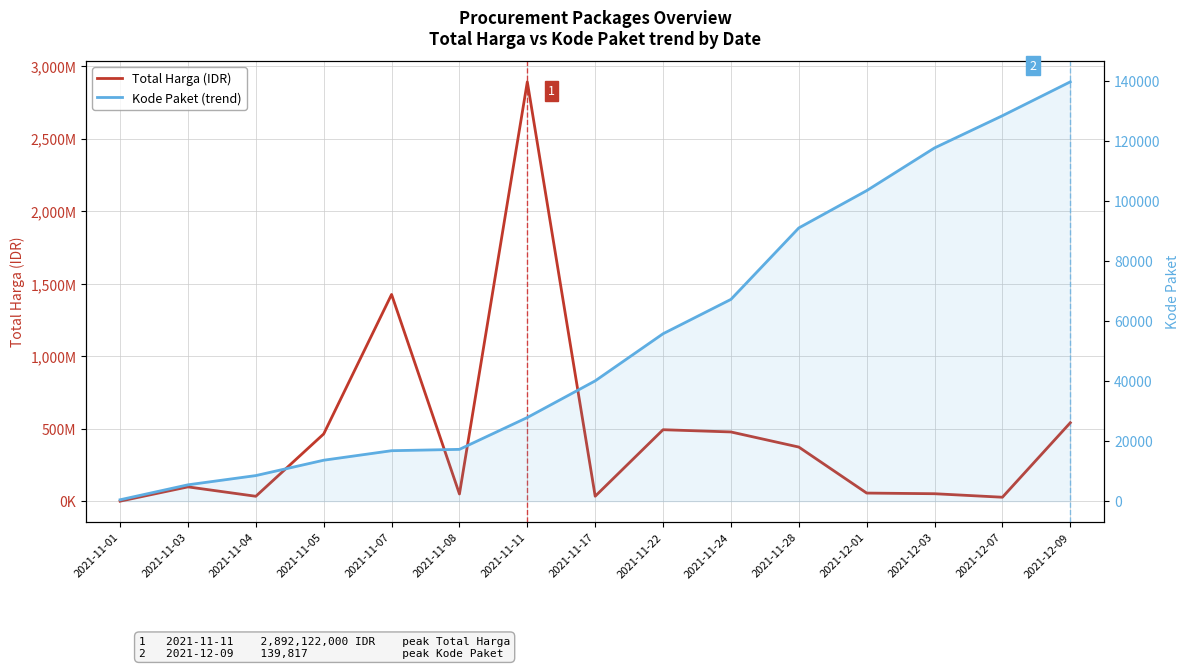

Which series has the widest spread of values?

Total Harga (IDR)